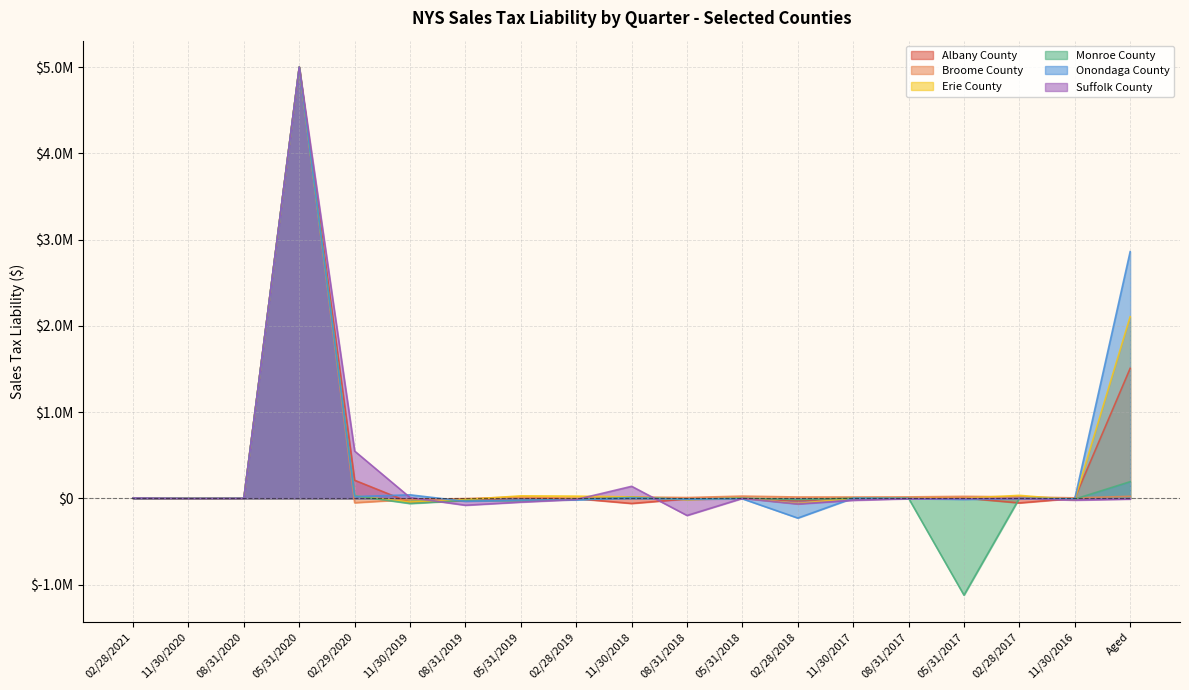

What is the label of the 16th point from the right?

05/31/2020